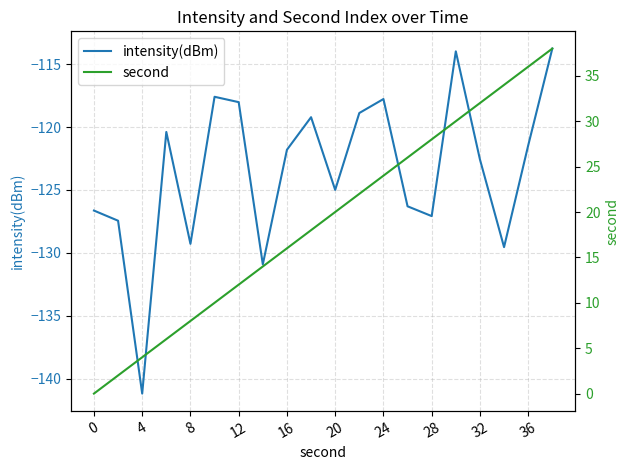

True or false: intensity(dBm) and second cross at least once.

False